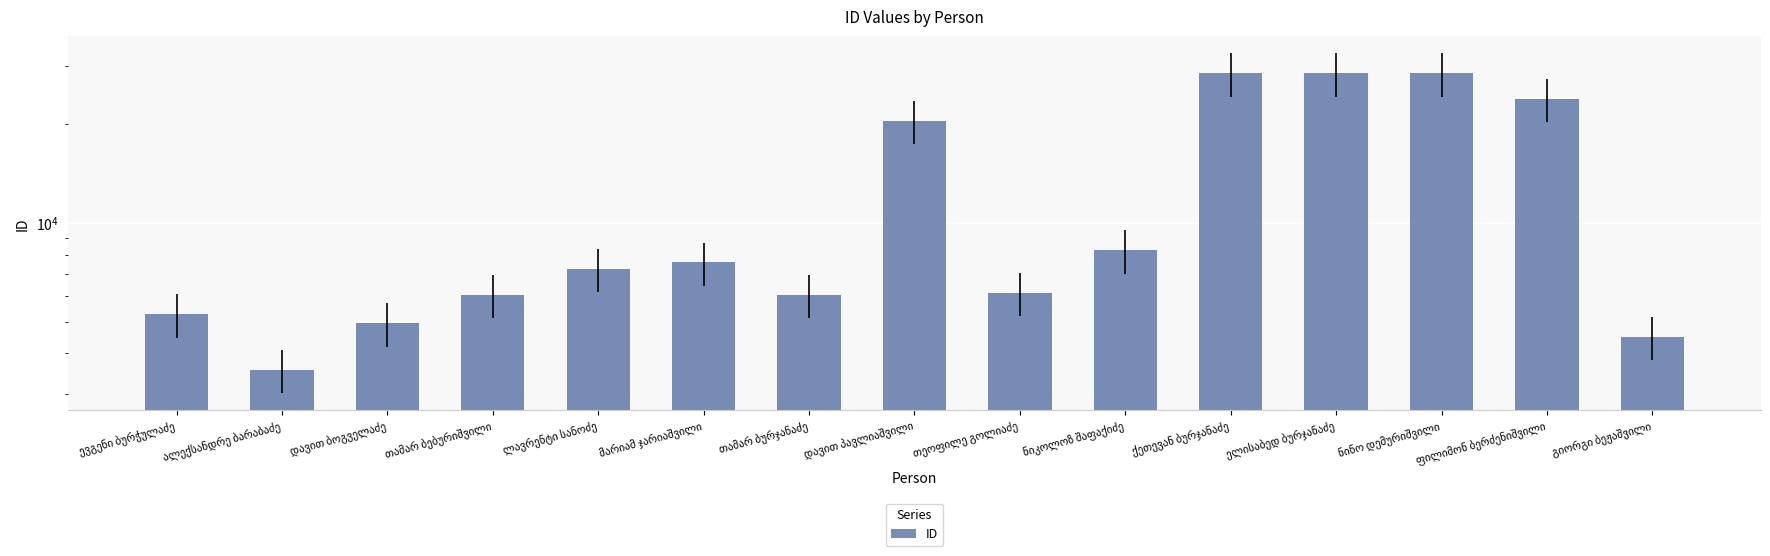

What is the difference between the maximum and minimum values?

24953